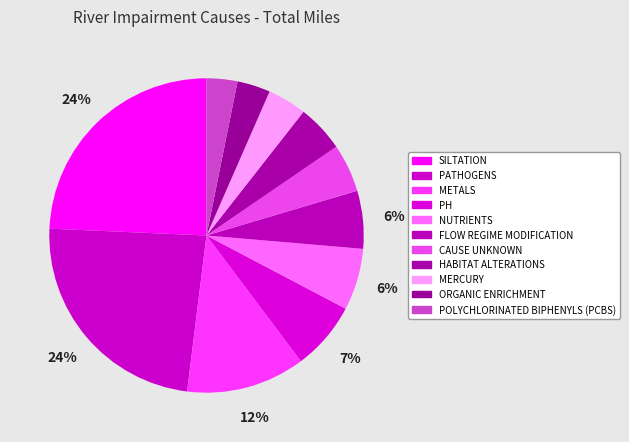

To the nearest percent, what is the difference between the largest and smallest slice percentages?

21%